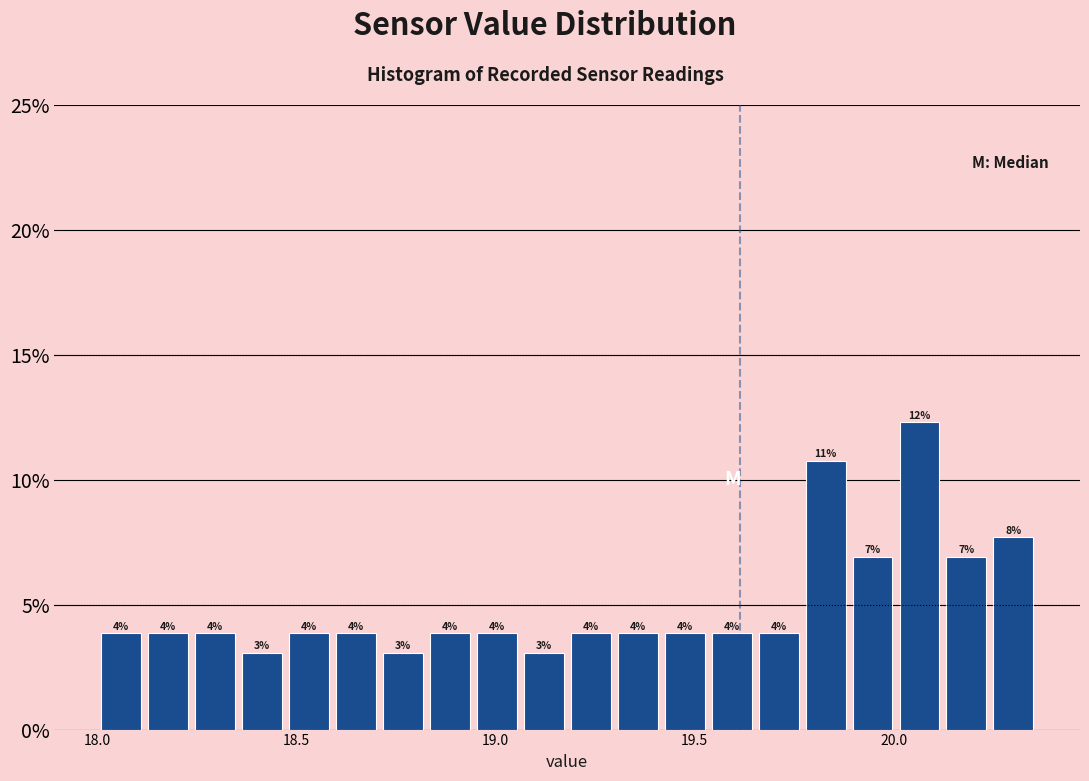

Around what value on the x-axis is the tallest bar? Give the approximate position of its centre, as read against the axis.

20.05